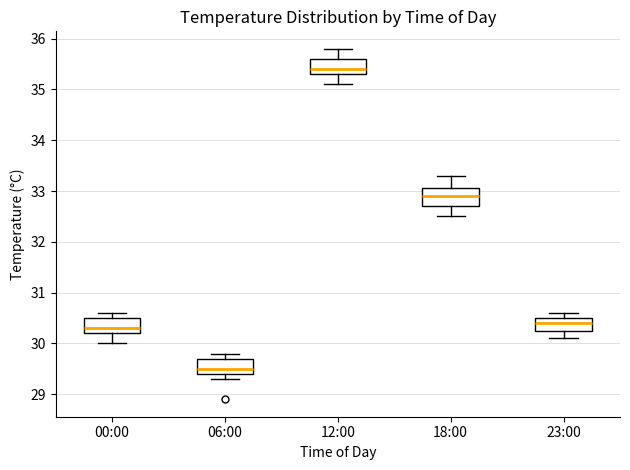

Reading left to right, transcribe this box plot: for each box, give where its median line is, the range the box spans, and where its two whiskers end, as read against the y-axis. The values are not printed on the chart, so give them approximately, as read against the axis.

00:00: median 30.3, box 30.2 to 30.5, whiskers 30.0 to 30.6
06:00: median 29.5, box 29.4 to 29.7, whiskers 29.3 to 29.8
12:00: median 35.4, box 35.3 to 35.6, whiskers 35.1 to 35.8
18:00: median 32.9, box 32.7 to 33.1, whiskers 32.5 to 33.3
23:00: median 30.4, box 30.3 to 30.5, whiskers 30.1 to 30.6